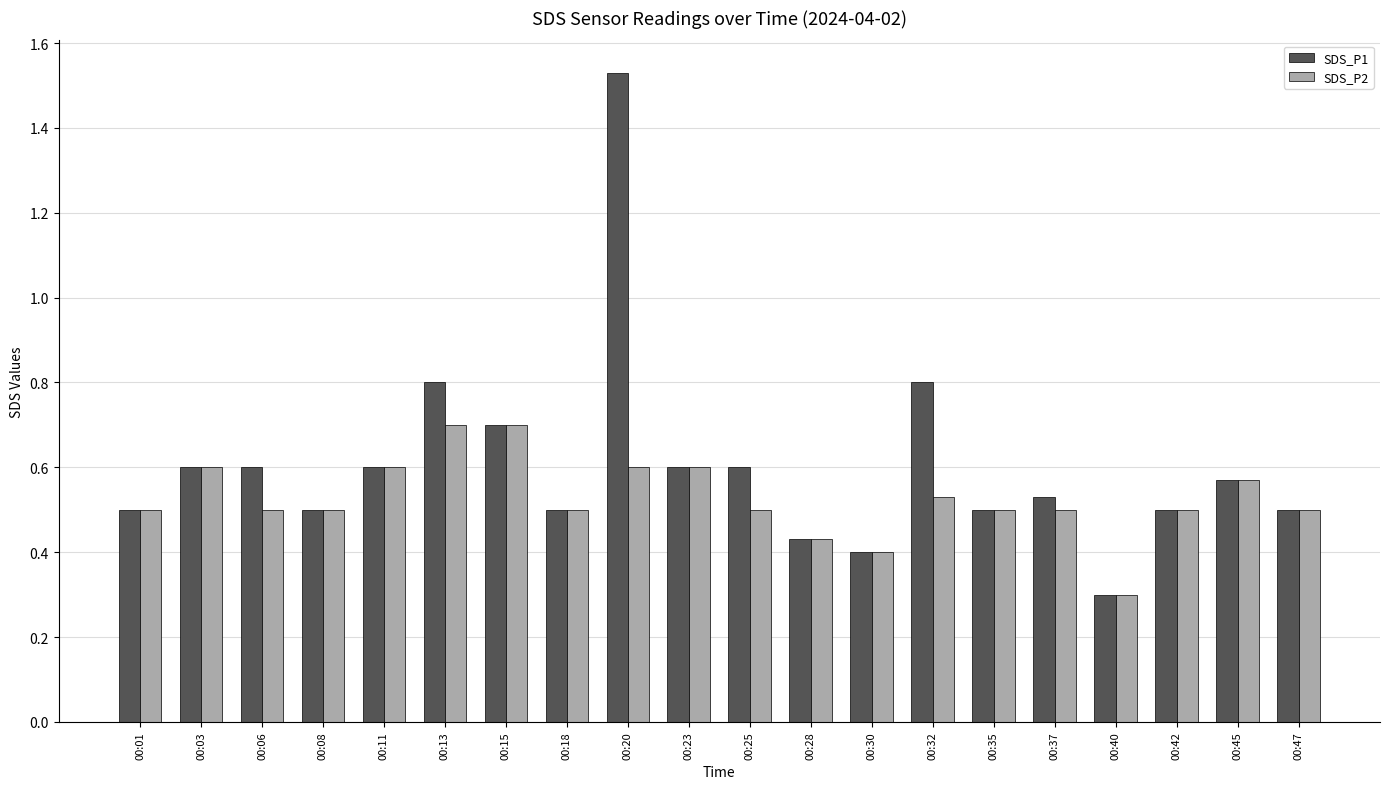

How many distinct data groups are displayed?

2